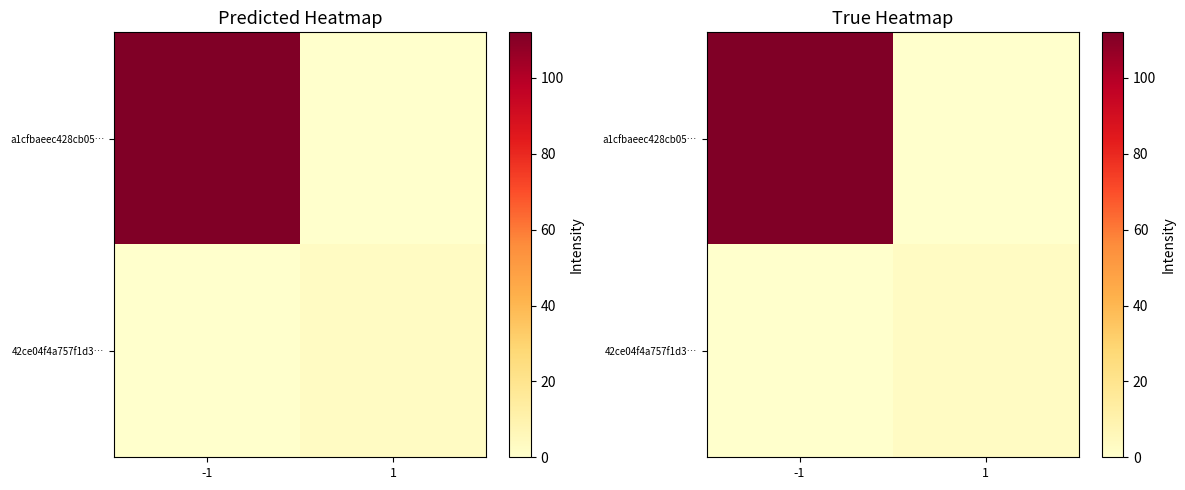

The a1cfbaeec428cb05… series shows -45 at 1. True or false?

False